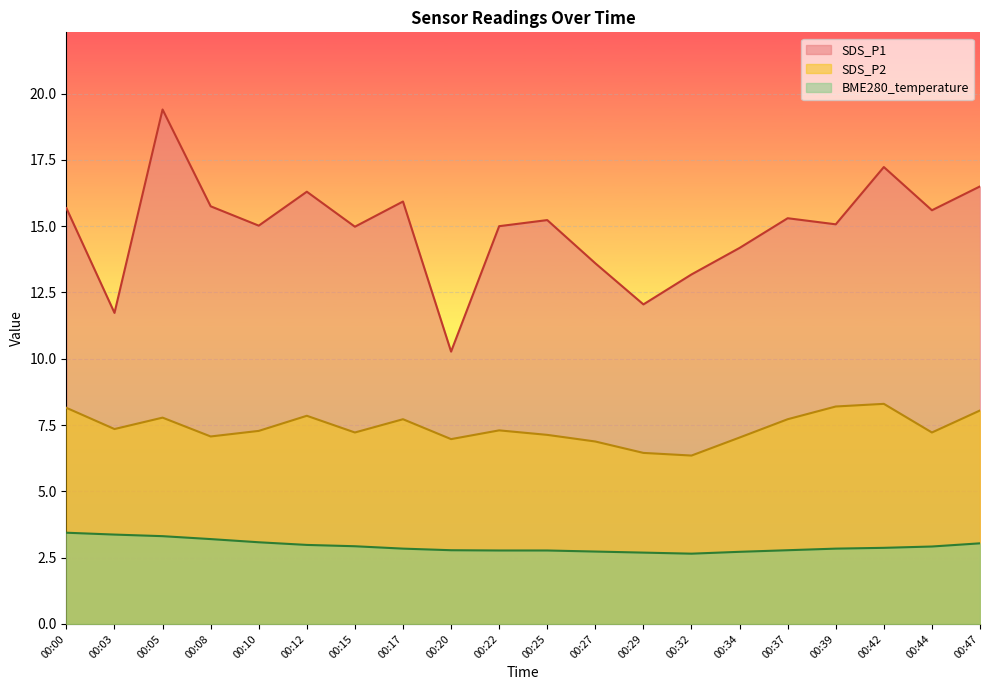

What are all the series names shown in the legend?

SDS_P1, SDS_P2, BME280_temperature